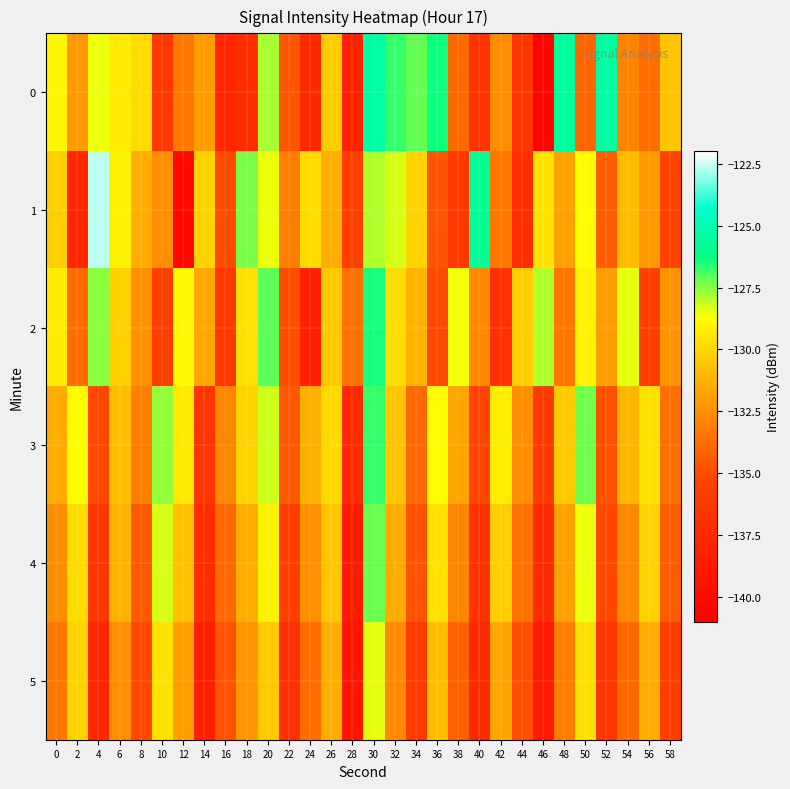

Which has a higher value, 8 or 36?

36